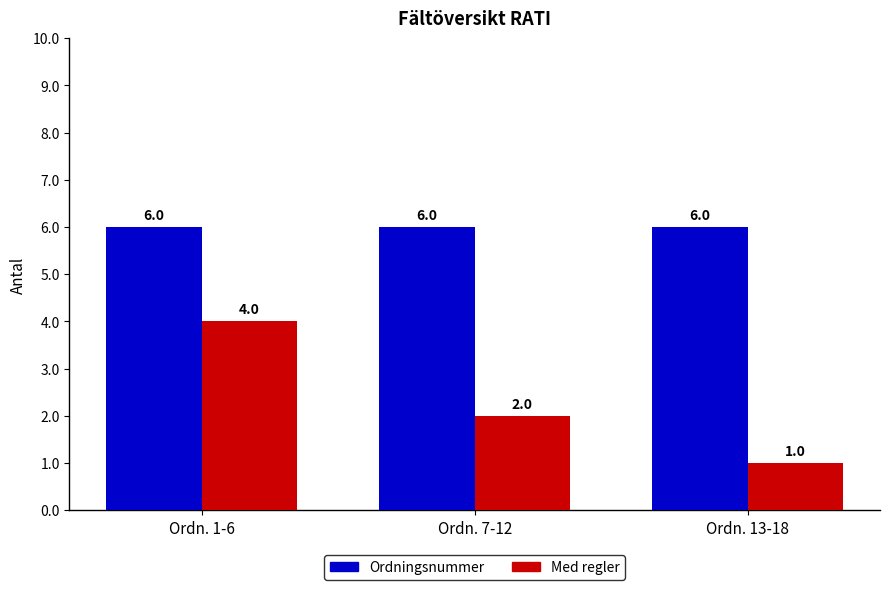

What is the difference between the second highest and minimum values in the Med regler series?

1